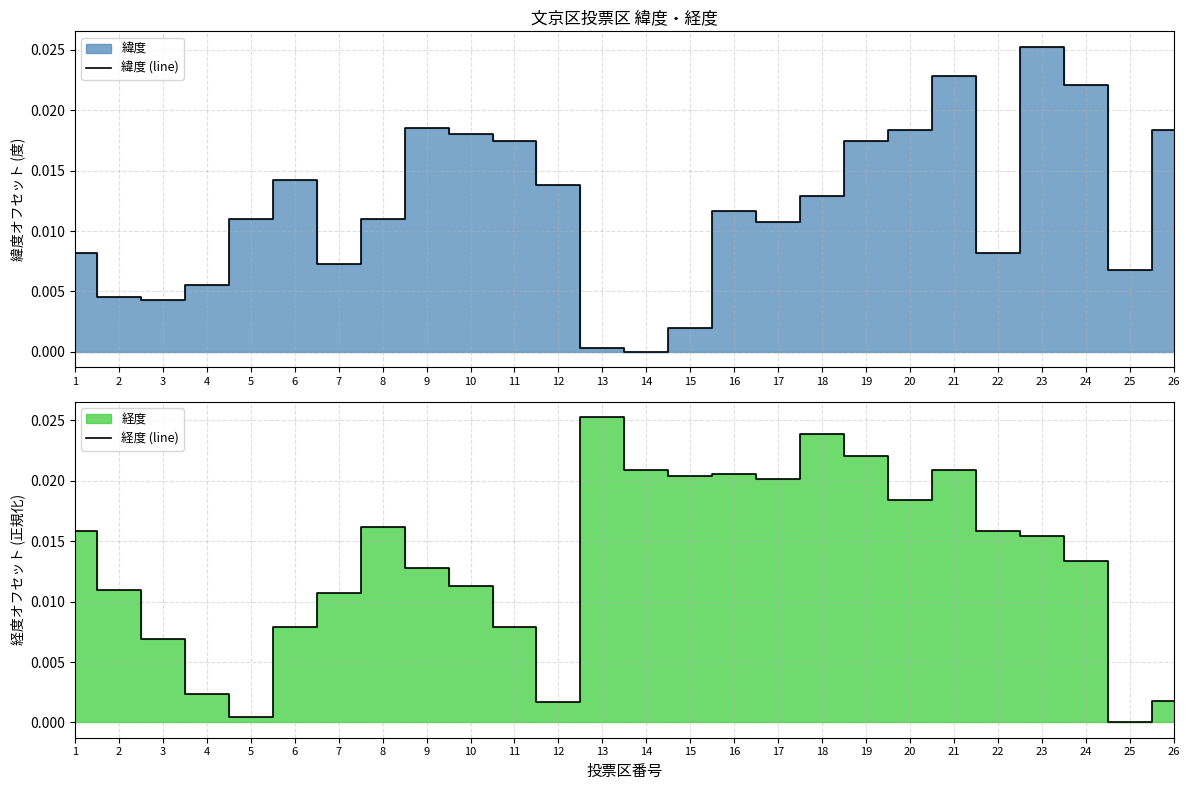

The 経度 (line) series shows 0.0 at 2. True or false?

False